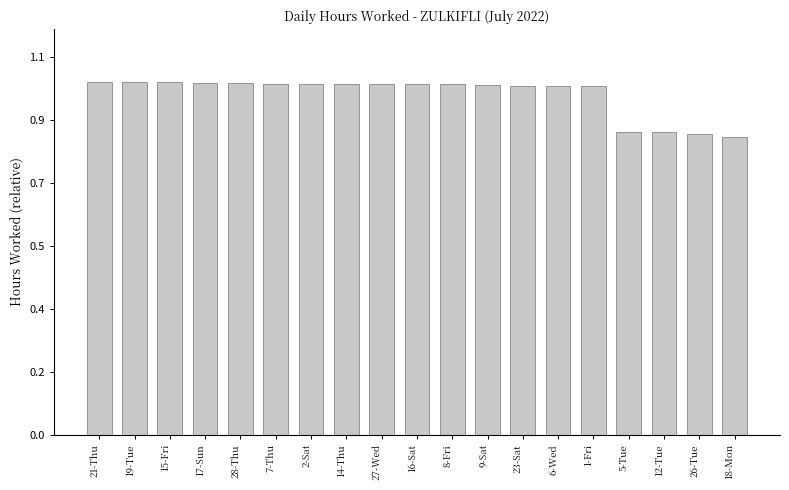

Rank the categories by value from lowest to highest.

18-Mon, 26-Tue, 5-Tue, 12-Tue, 1-Fri, 6-Wed, 23-Sat, 9-Sat, 8-Fri, 27-Wed, 16-Sat, 7-Thu, 2-Sat, 14-Thu, 28-Thu, 17-Sun, 19-Tue, 15-Fri, 21-Thu